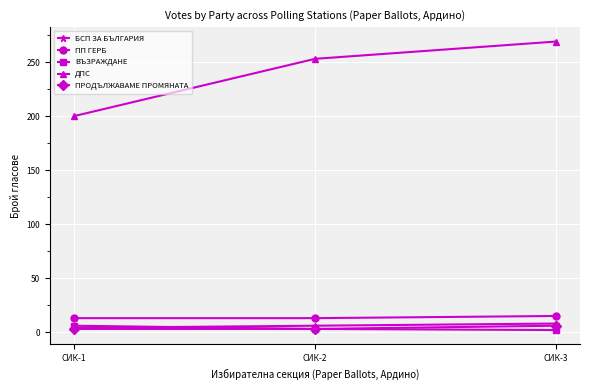

Is it true that ДПС equals 359 at СИК-2?

False